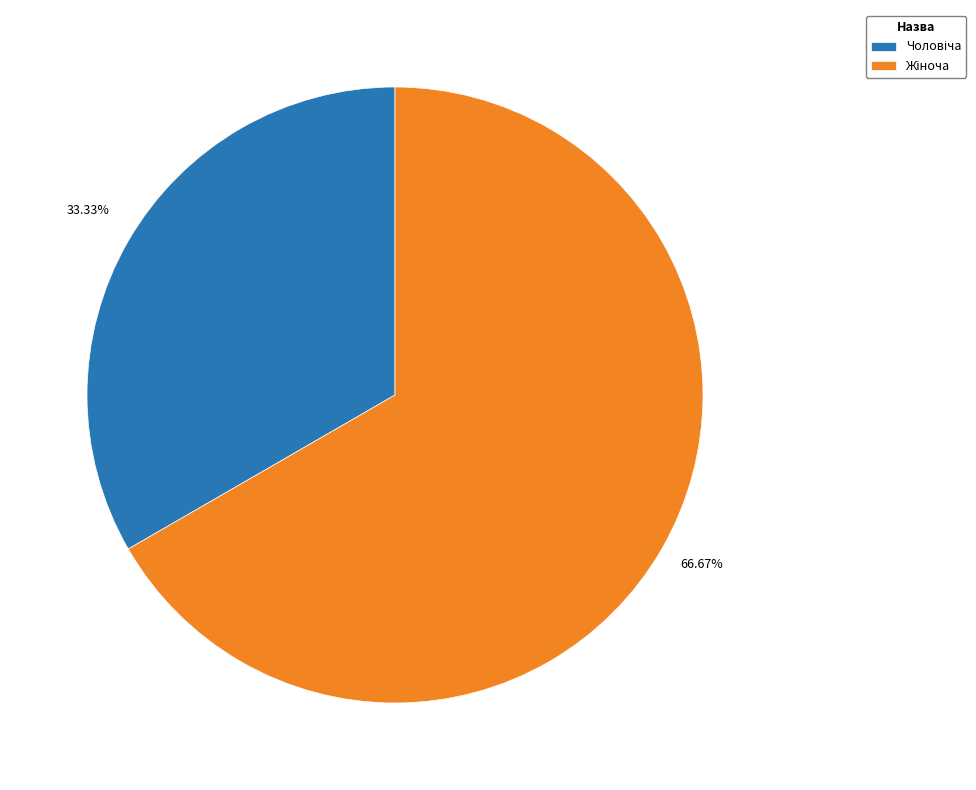

Is there a majority slice in this chart?

Yes